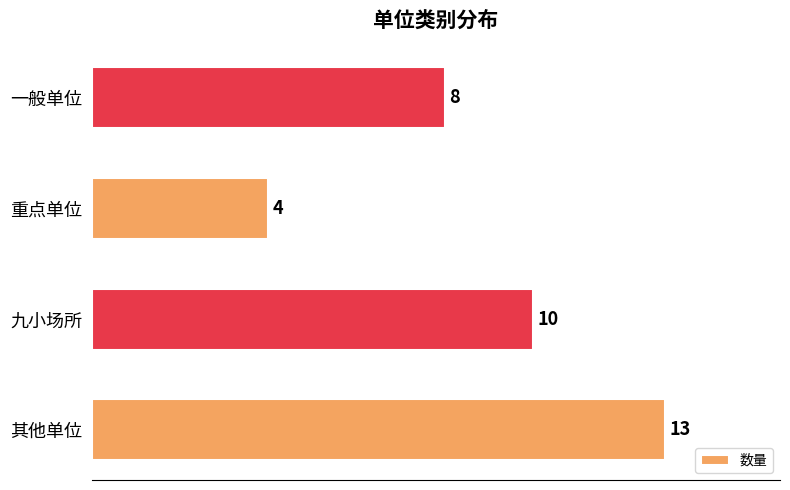

Reading bottom to top, extract all data points from this chart.

其他单位=13	九小场所=10	重点单位=4	一般单位=8